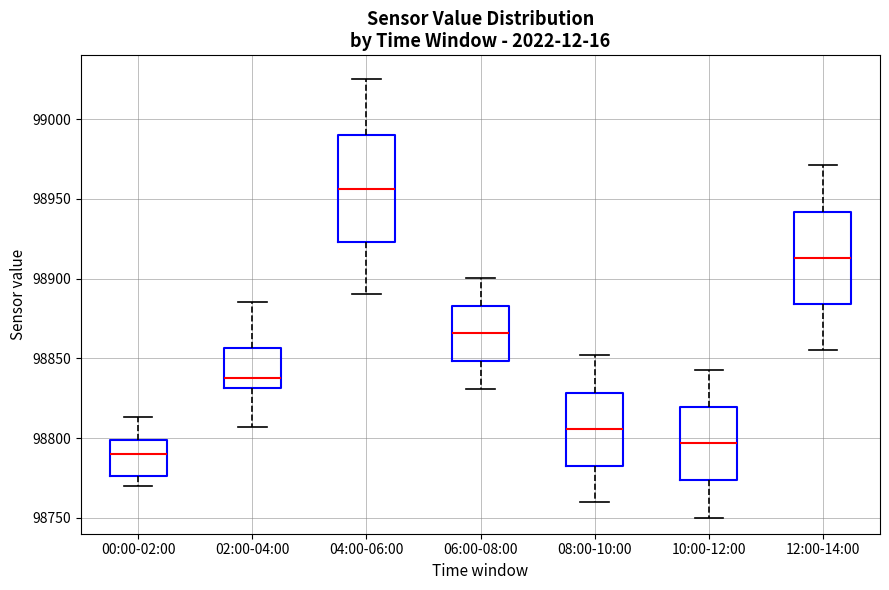

Reading left to right, read every box against the y-axis: the position of its median line, the range the box covers, and the ends of its whiskers. The values are not printed on the chart, so give them approximately, as read against the axis.

00:00-02:00: median 98790, box 98775 to 98800, whiskers 98770 to 98815
02:00-04:00: median 98840, box 98830 to 98855, whiskers 98805 to 98885
04:00-06:00: median 98955, box 98925 to 98990, whiskers 98890 to 99025
06:00-08:00: median 98865, box 98850 to 98885, whiskers 98830 to 98900
08:00-10:00: median 98805, box 98780 to 98830, whiskers 98760 to 98850
10:00-12:00: median 98795, box 98775 to 98820, whiskers 98750 to 98845
12:00-14:00: median 98915, box 98885 to 98940, whiskers 98855 to 98970